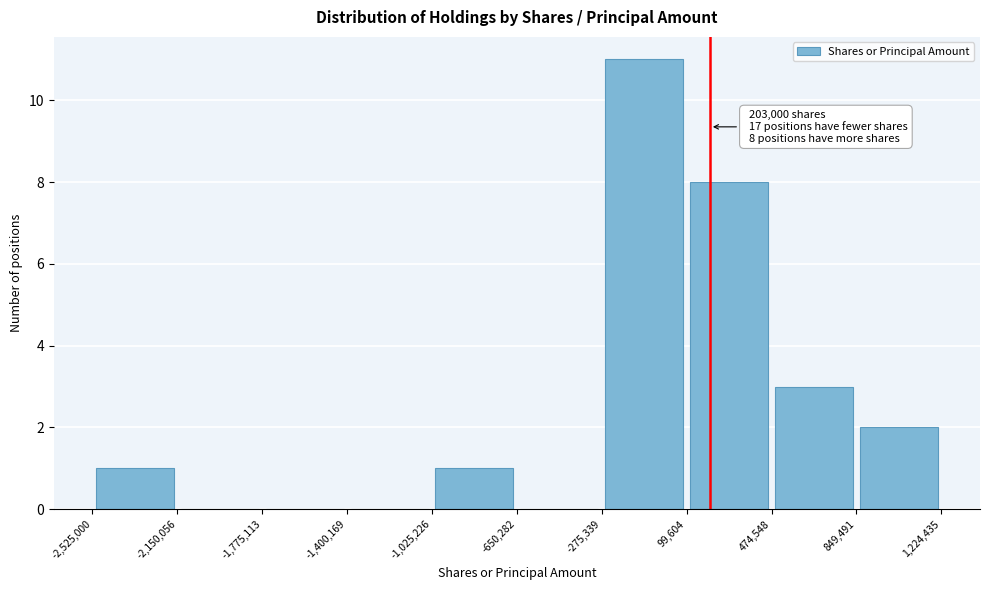

Which range on the x-axis has the tallest bar?

-275,339 to 99,604